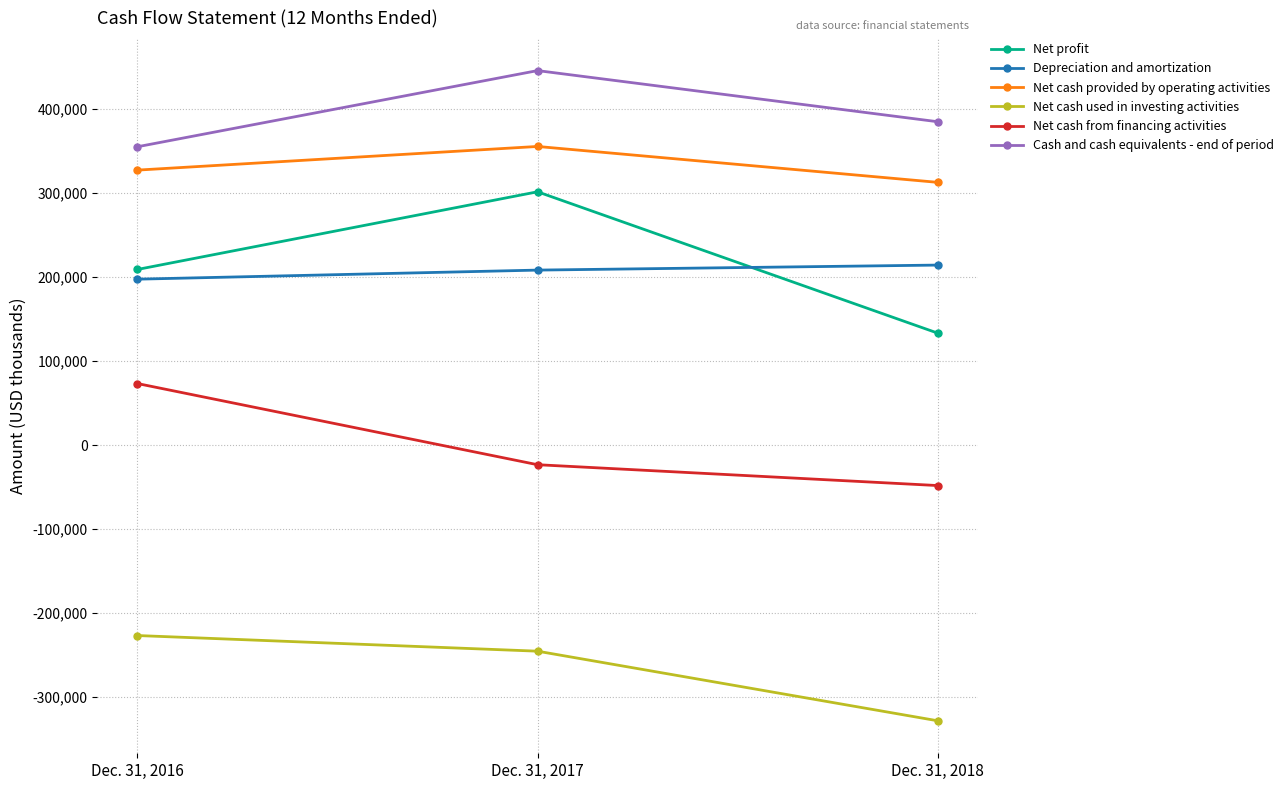

Which series has the largest range (max minus min)?

Net profit